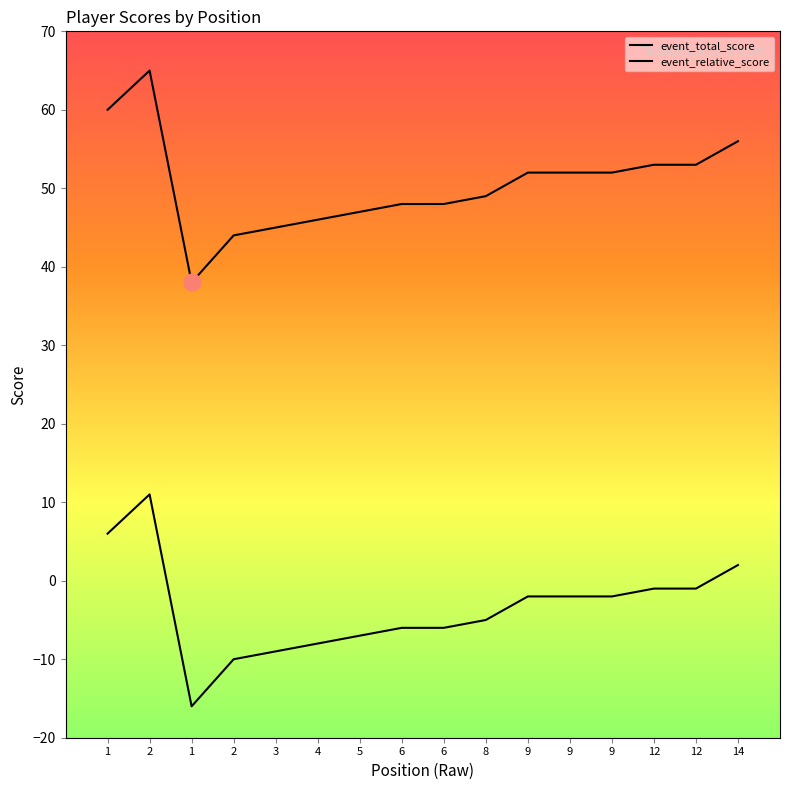

How many lines are shown in the chart?

2